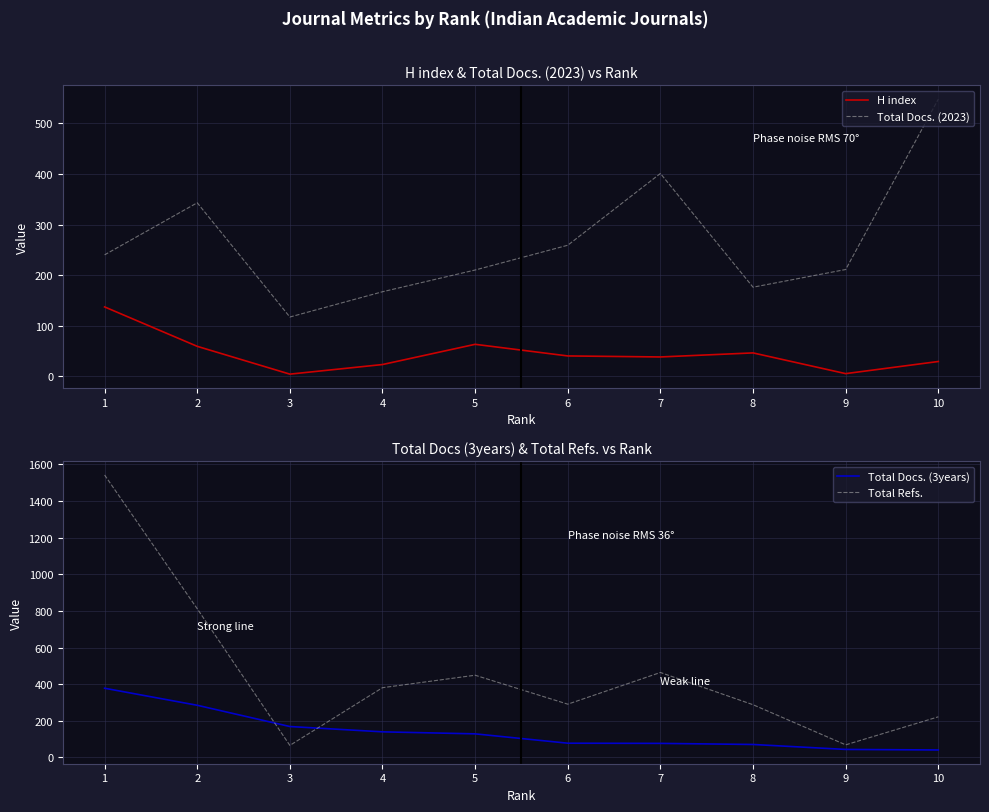

How many values in the Total Refs. series exceed 381?

4